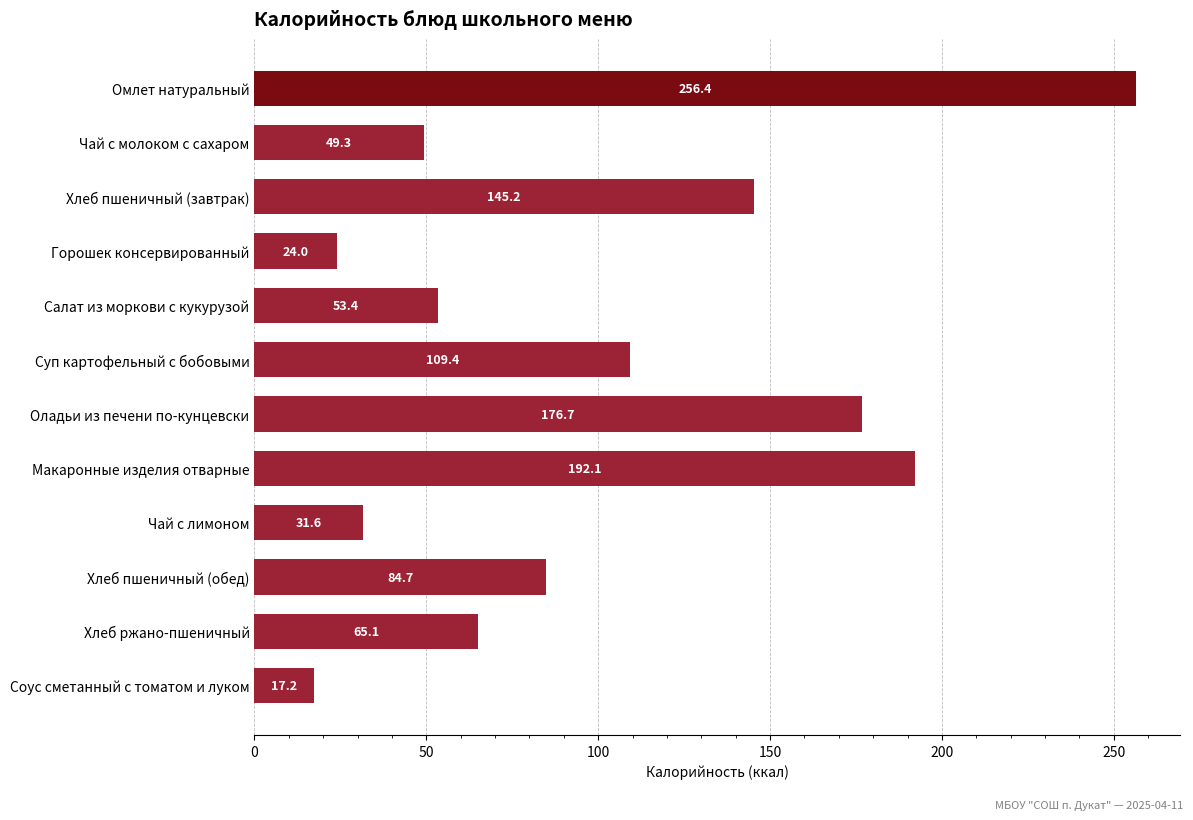

What position from the top is Хлеб пшеничный (обед)?

10